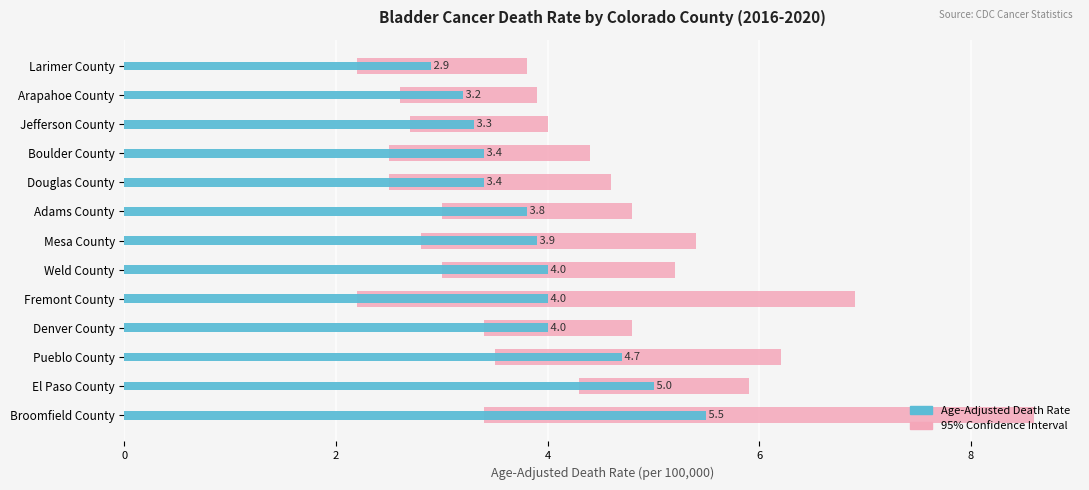

How many values exceed 3?

12